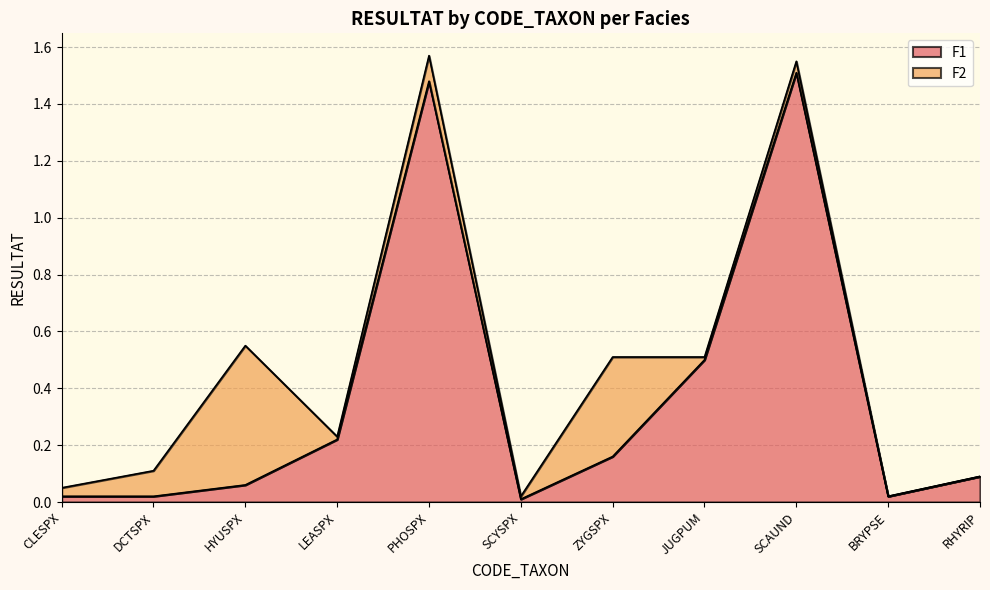

What is the value of the 7th point from the left?

0.2